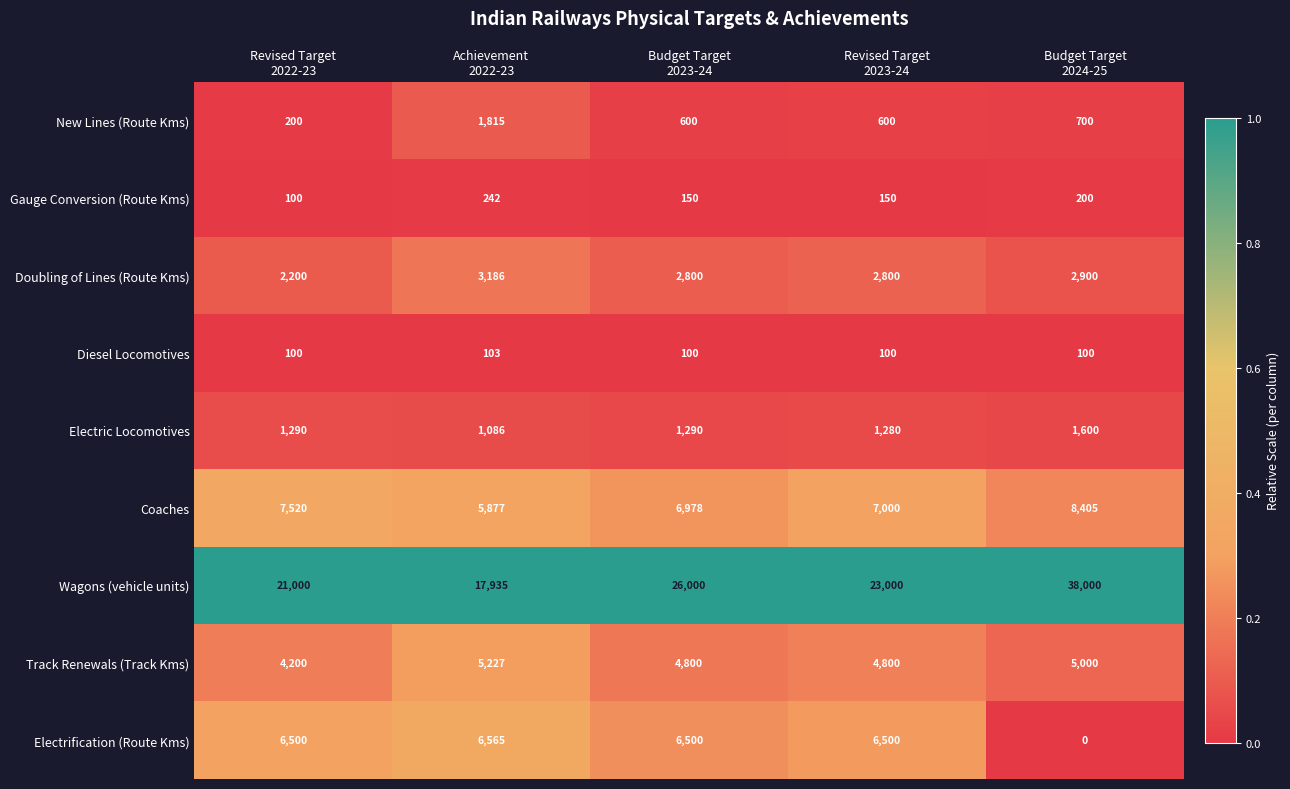

Rank the series by their maximum value, from lowest to highest.

Diesel Locomotives, Gauge Conversion (Route Kms), Electric Locomotives, New Lines (Route Kms), Doubling of Lines (Route Kms), Track Renewals (Track Kms), Electrification (Route Kms), Coaches, Wagons (vehicle units)